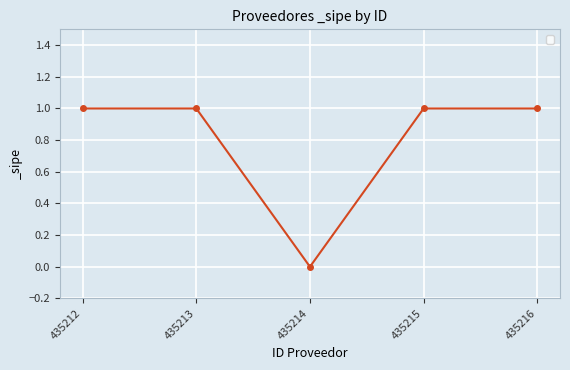

What is the change in value from 435214 to 435215?

+1